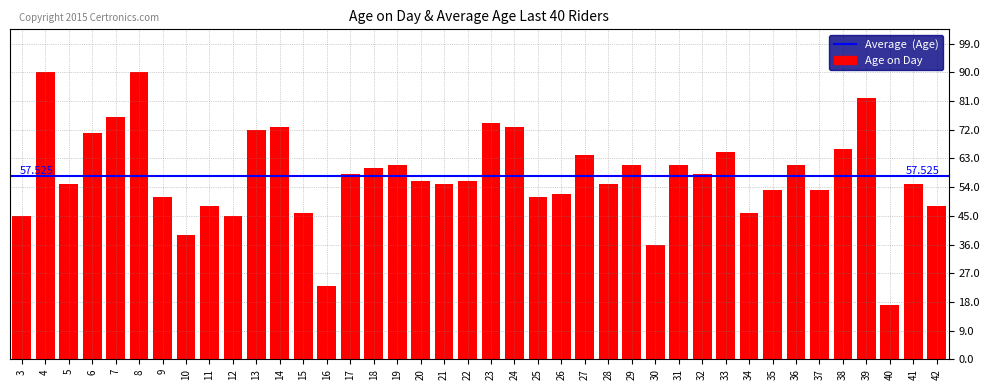

Reading left to right, extract all data points from this chart.

45	90	55	71	76	90	51	39	48	45	72	73	46	23	58	60	61	56	55	56	74	73	51	52	64	55	61	36	61	58	65	46	53	61	53	66	82	17	55	48